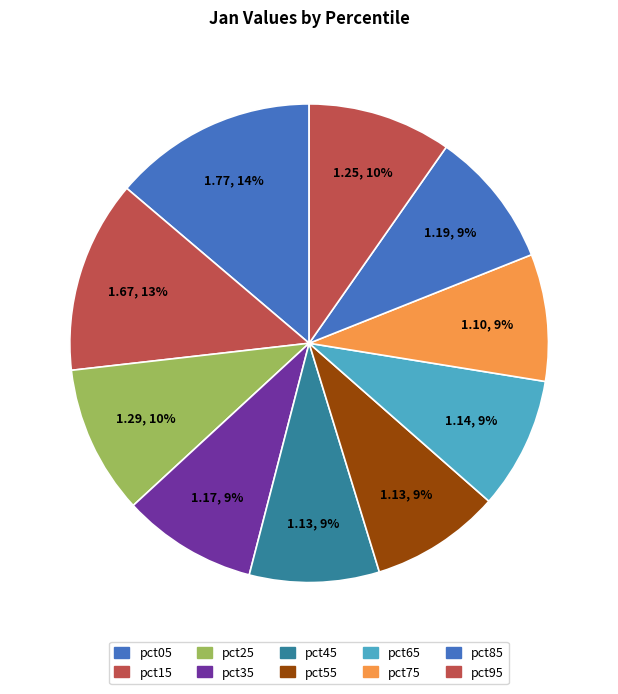

Is there any slice that represents more than half of the pie?

No